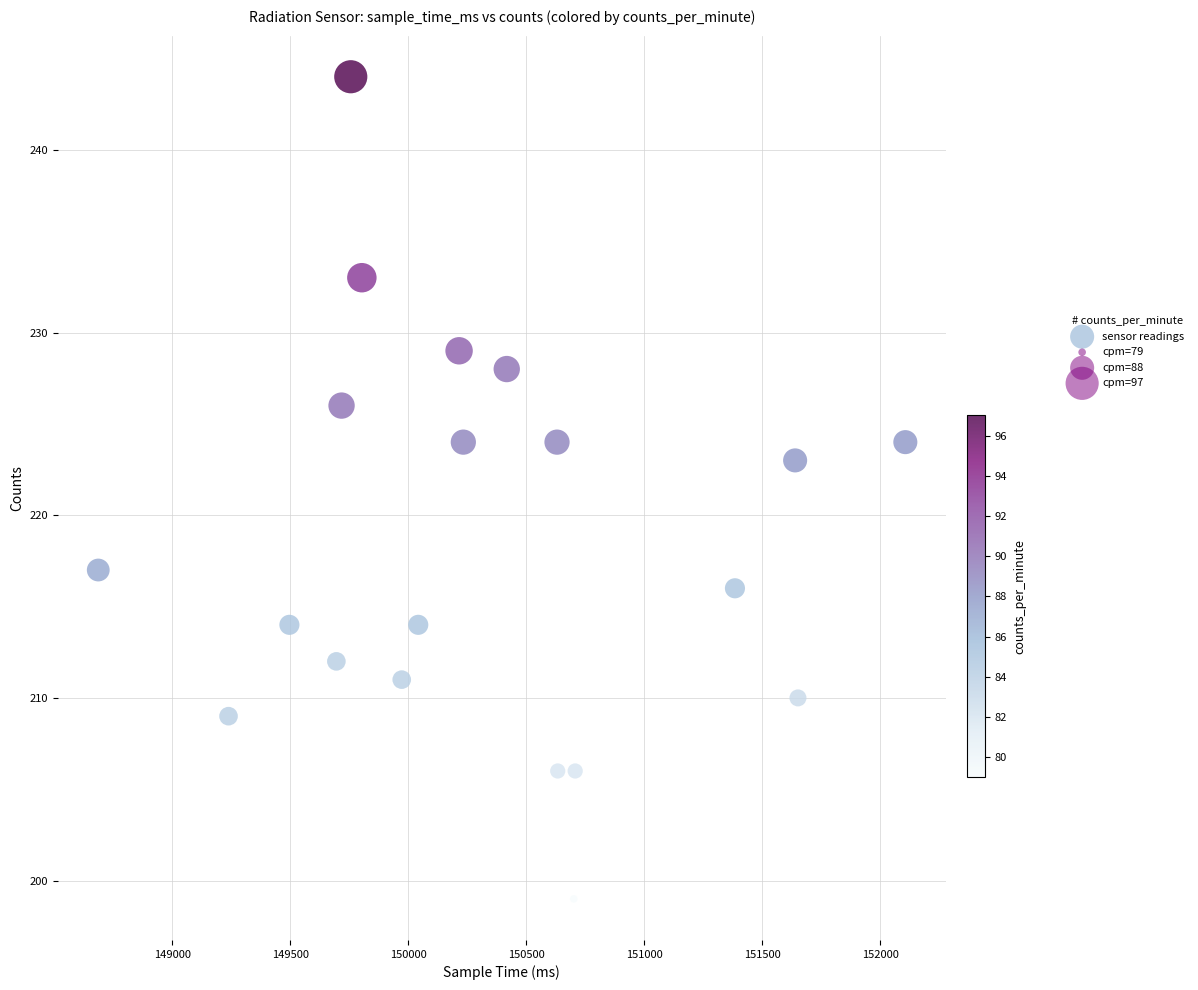

What is the range of X values (max minus min)?

3420